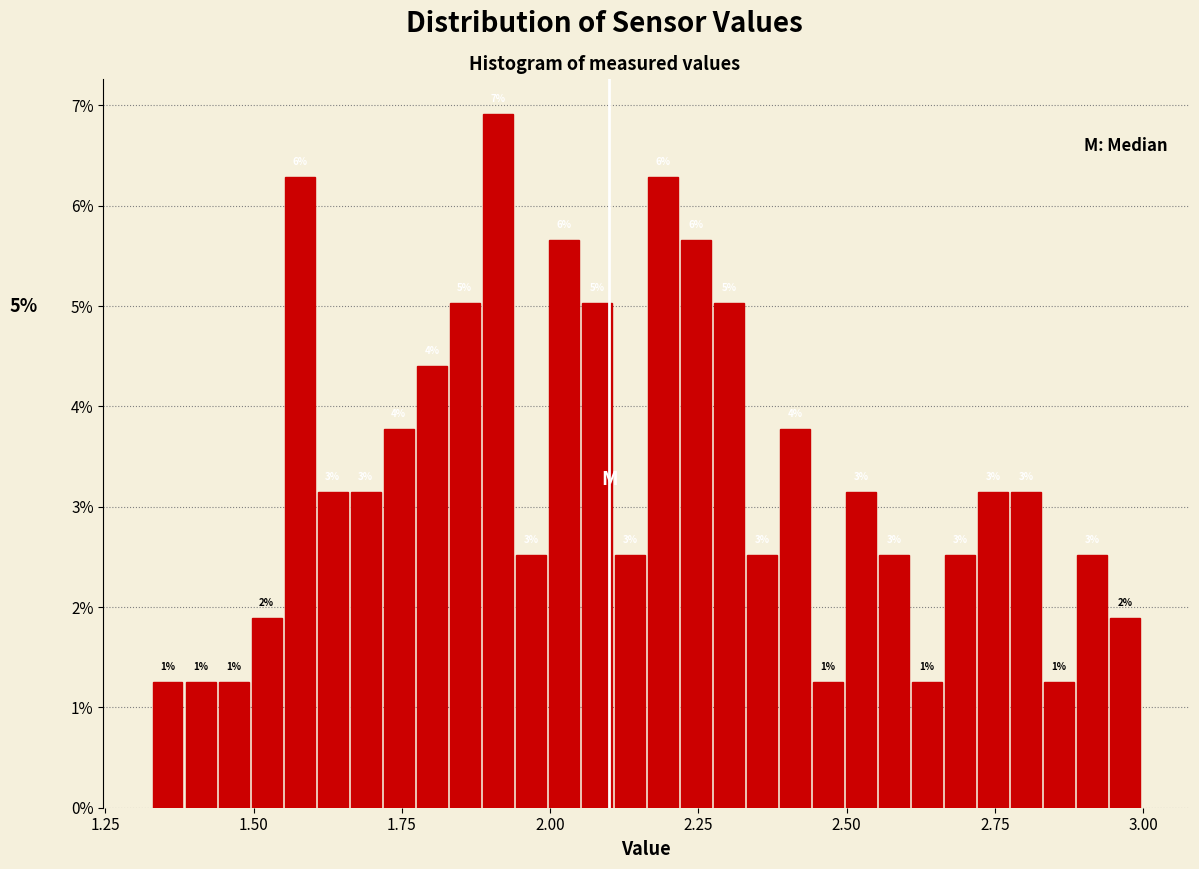

Read against the x-axis, roughly where is the centre of the tallest bar?

1.90